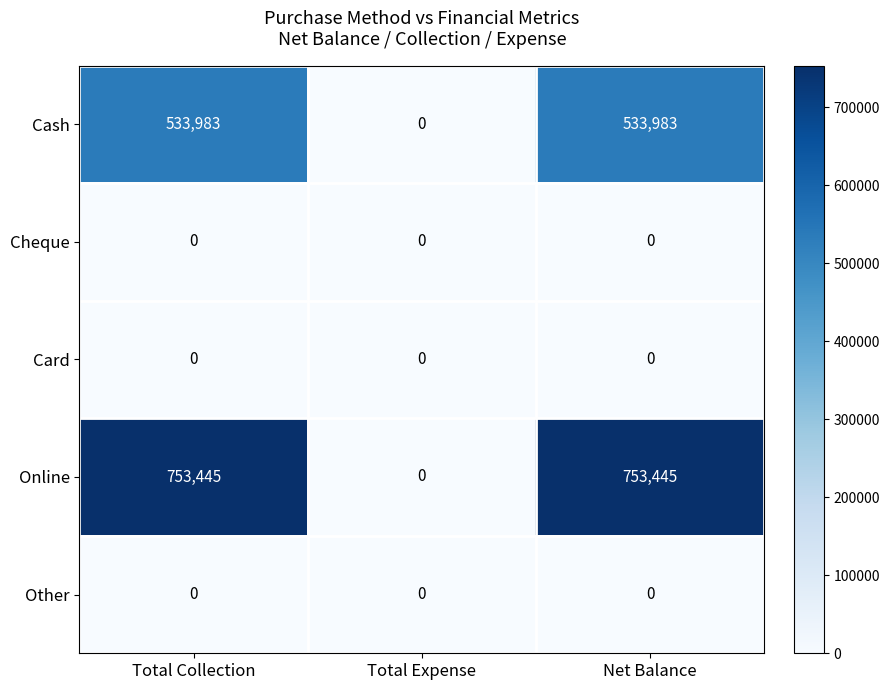

Reading left to right, list all the values displayed in this chart.

Cash: Total Collection=533983	Total Expense=0	Net Balance=533983
Cheque: Total Collection=0	Total Expense=0	Net Balance=0
Card: Total Collection=0	Total Expense=0	Net Balance=0
Online: Total Collection=753445	Total Expense=0	Net Balance=753445
Other: Total Collection=0	Total Expense=0	Net Balance=0